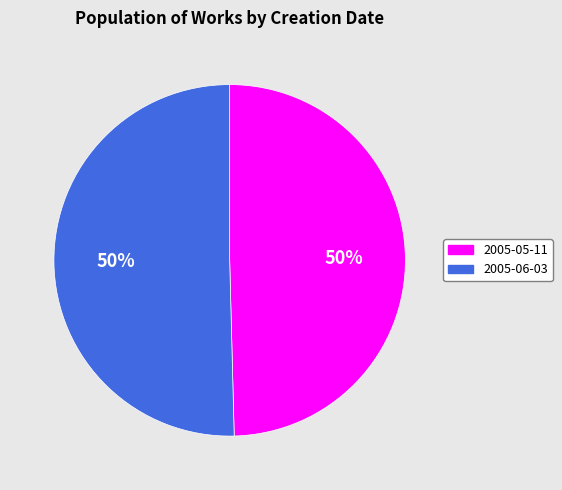

Count the number of slices in the pie.

2